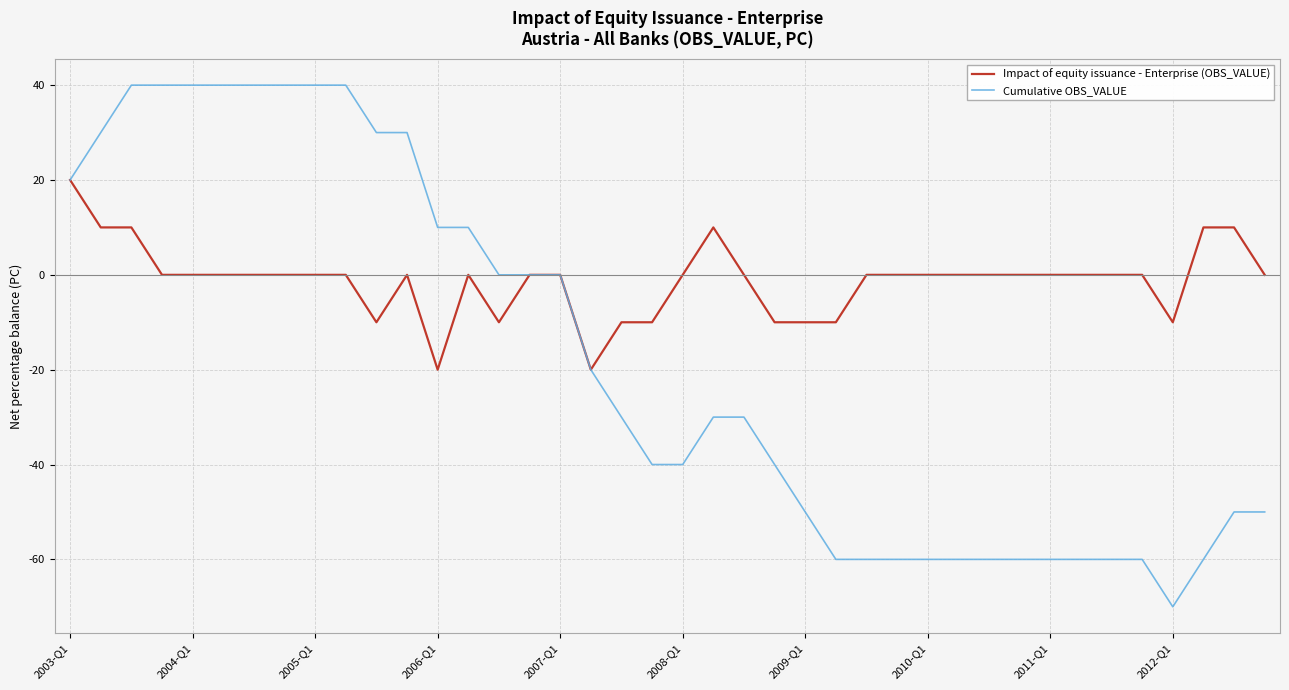

Which series has the widest spread of values?

Cumulative OBS_VALUE